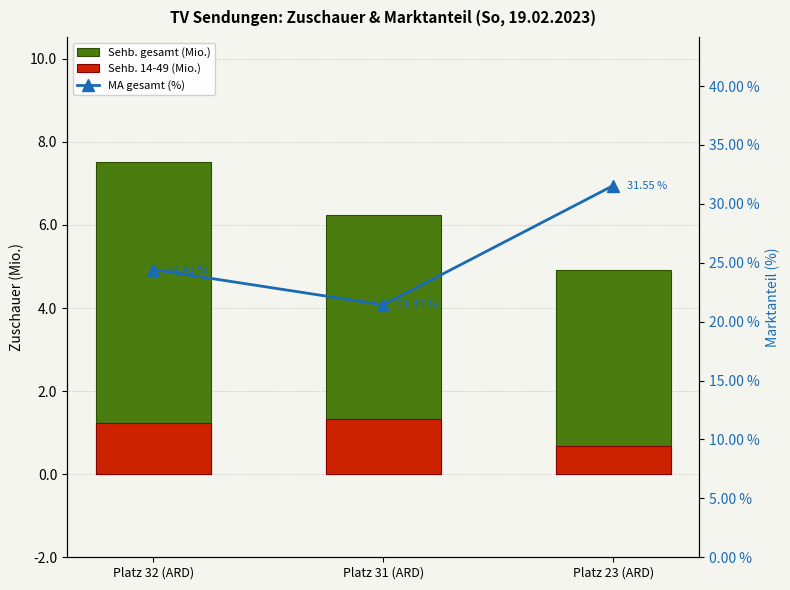

Between Platz 31 (ARD) and Platz 23 (ARD), which is larger?

Platz 31 (ARD)